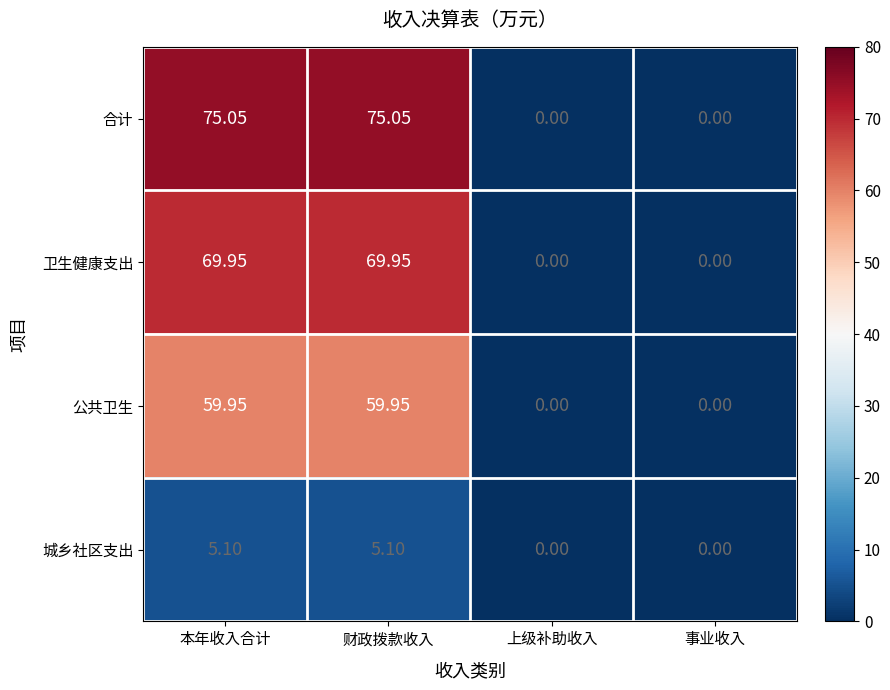

List the series in order of their peak value, highest first.

合计, 卫生健康支出, 公共卫生, 城乡社区支出